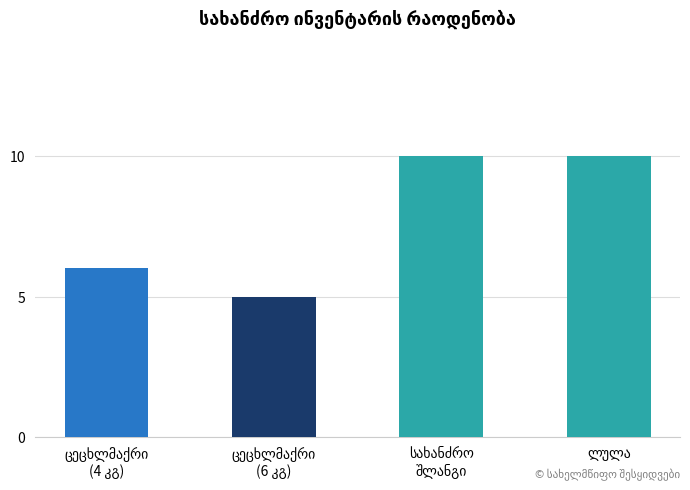

What is the value of the 4th bar from the left?

10